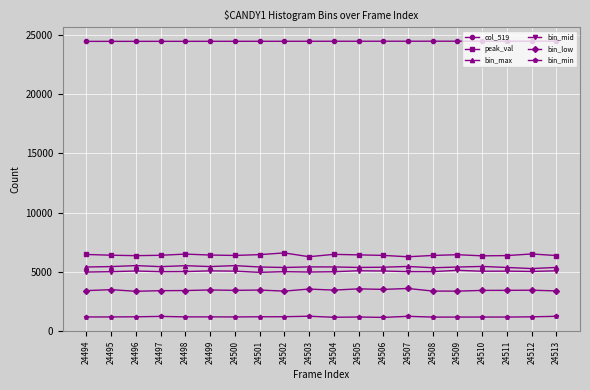

What is the minimum value shown in the chart?

1121